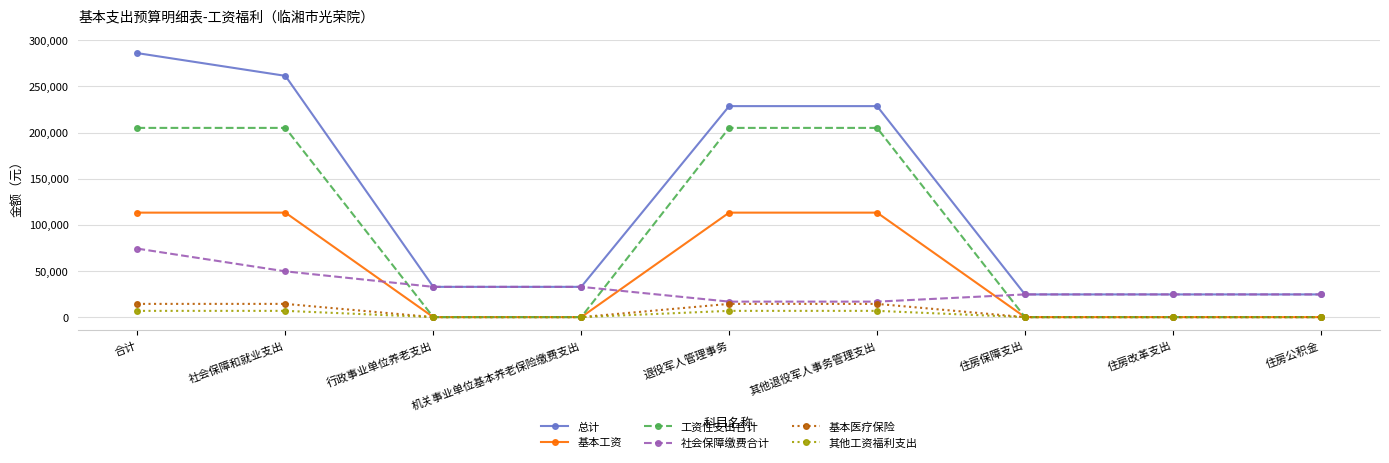

True or false: 工资性支出合计 has a value of 65019.6 at 其他退役军人事务管理支出.

False